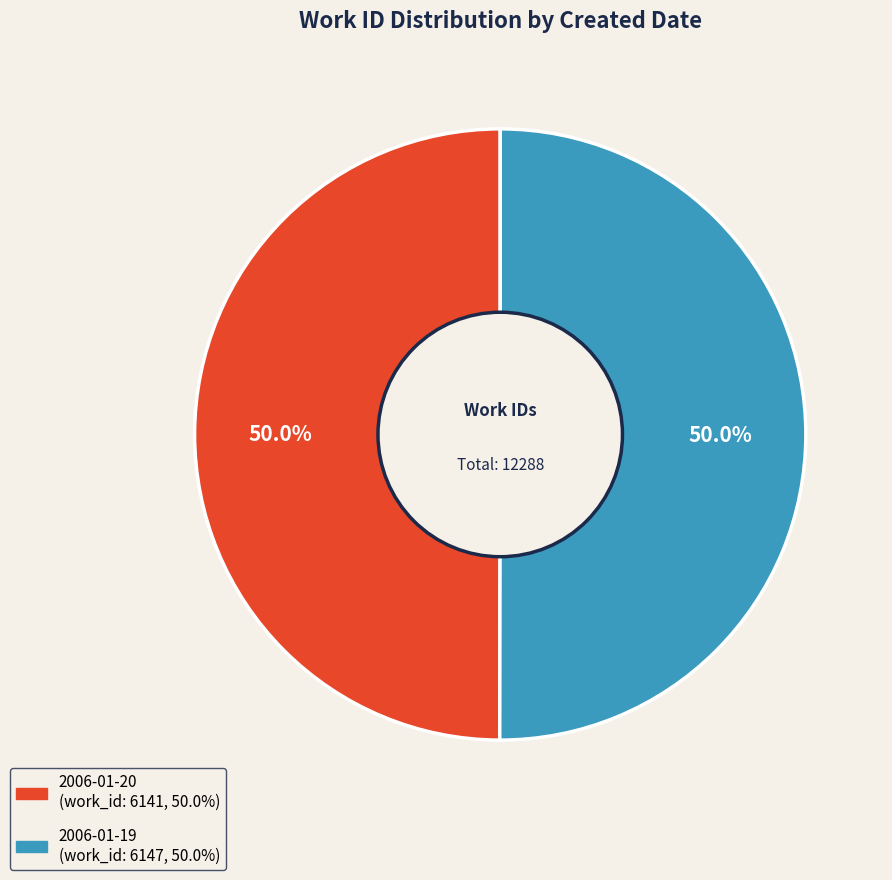

Count the number of slices in the pie.

2